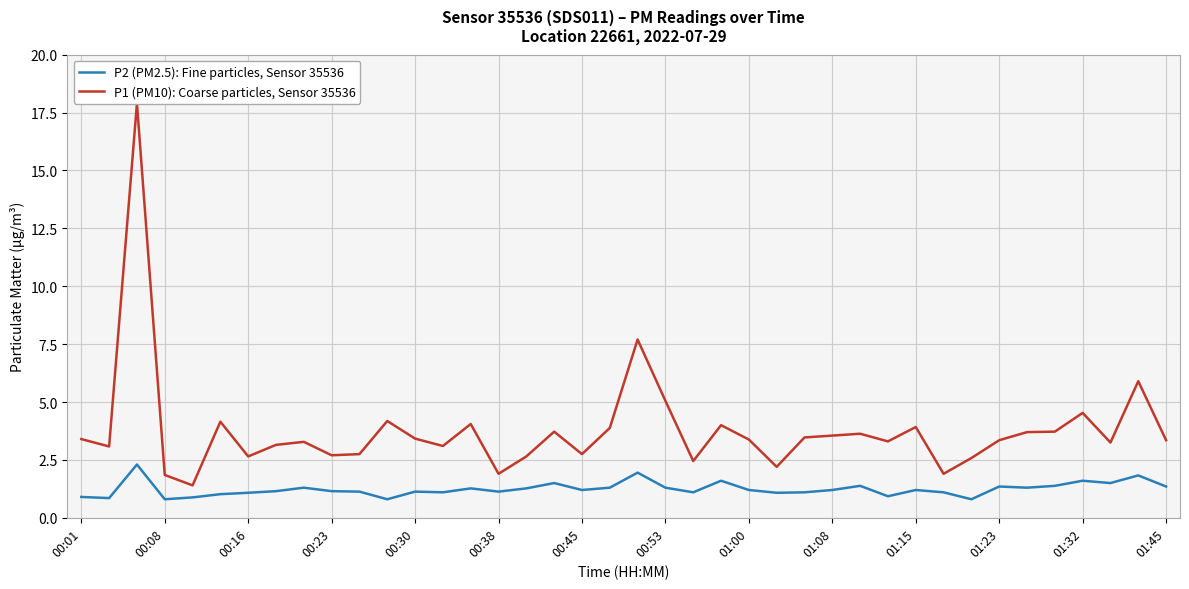

What is the sum of the P2 (PM2.5): Fine particles, Sensor 35536 values at 00:38 and 29?

2.0